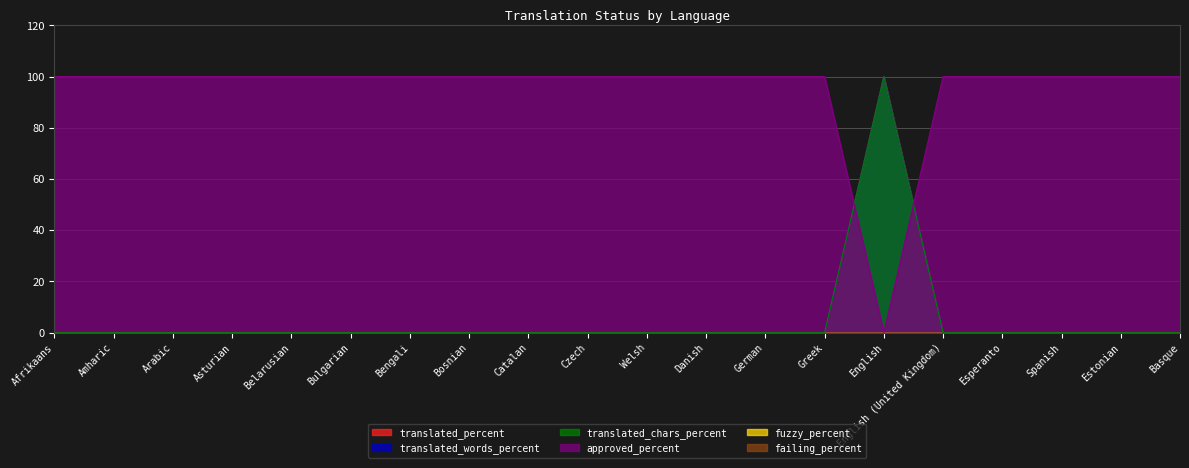

What is the total value across all series at Spanish?

100